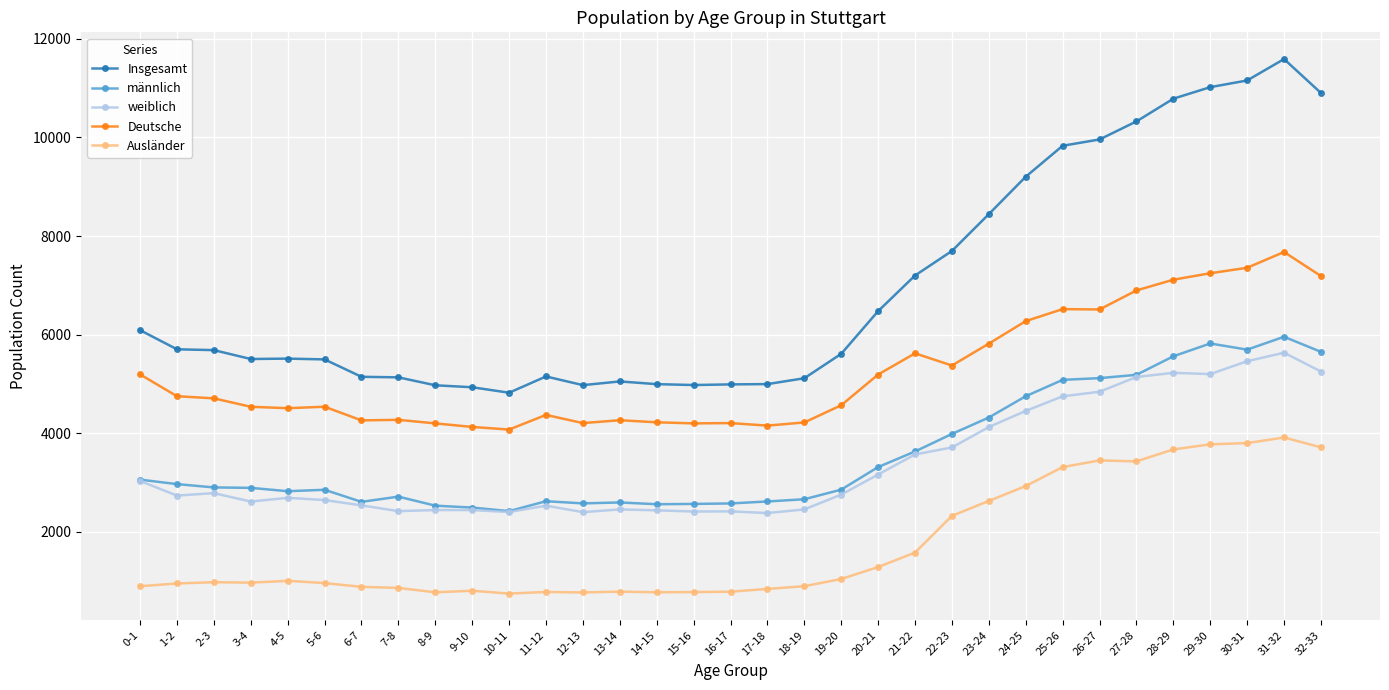

True or false: Insgesamt has more than 2 interior local peaks.

True